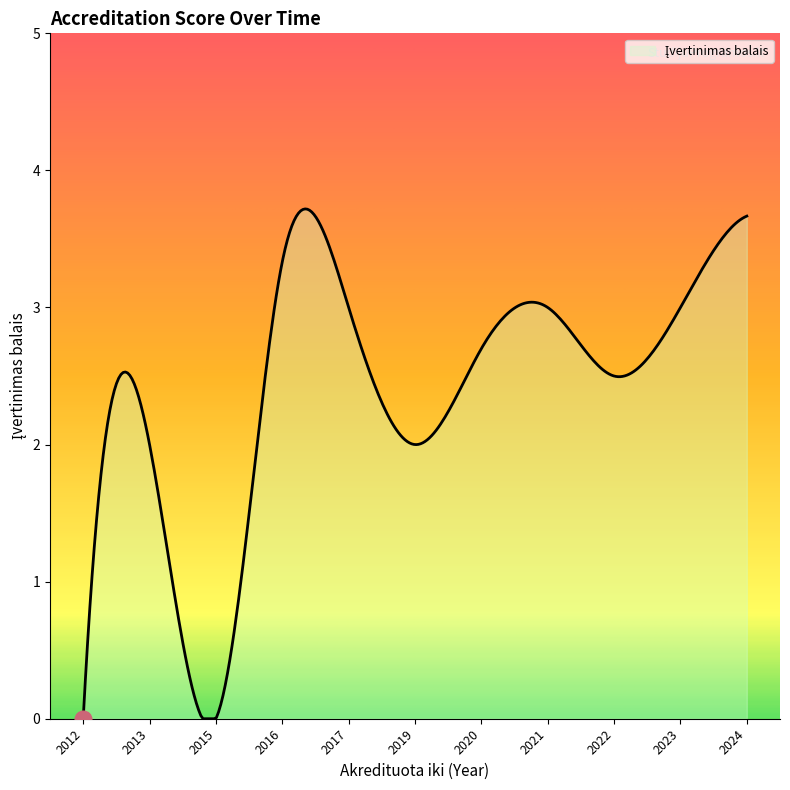

What is the difference between the maximum and minimum values?

3.7